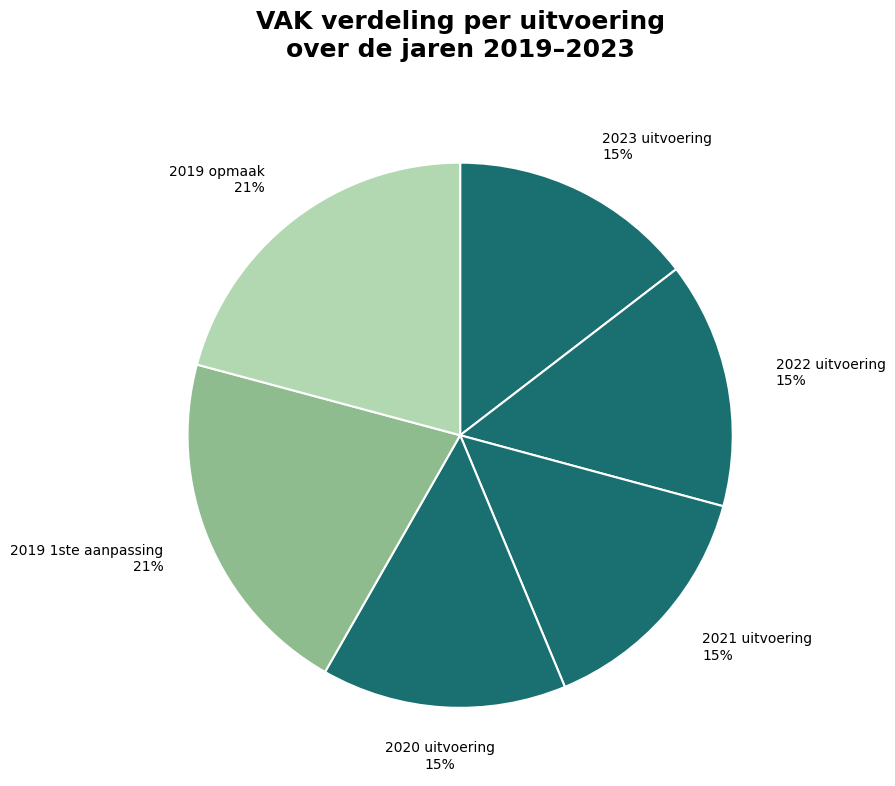

True or false: 2020 uitvoering accounts for 2% of the total.

False